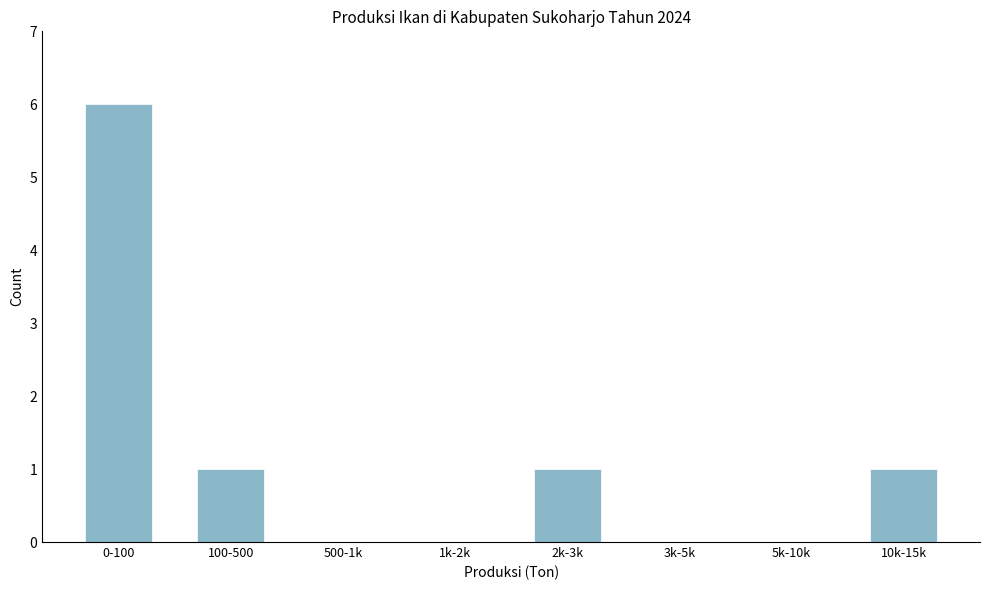

Reading left to right, transcribe all the data shown in this chart.

0-100=6	100-500=1	500-1k=0	1k-2k=0	2k-3k=1	3k-5k=0	5k-10k=0	10k-15k=1